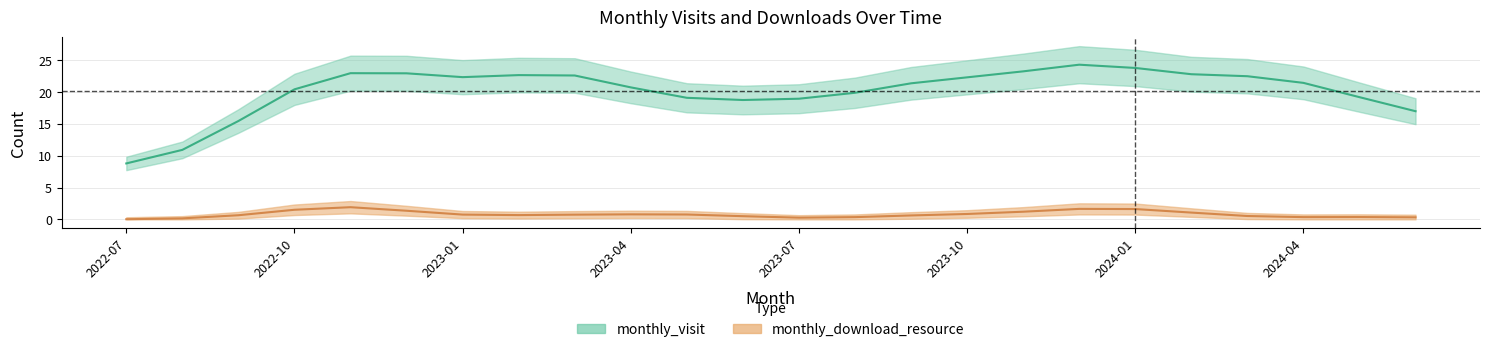

Read the monthly_visit value at 2023-05.

19